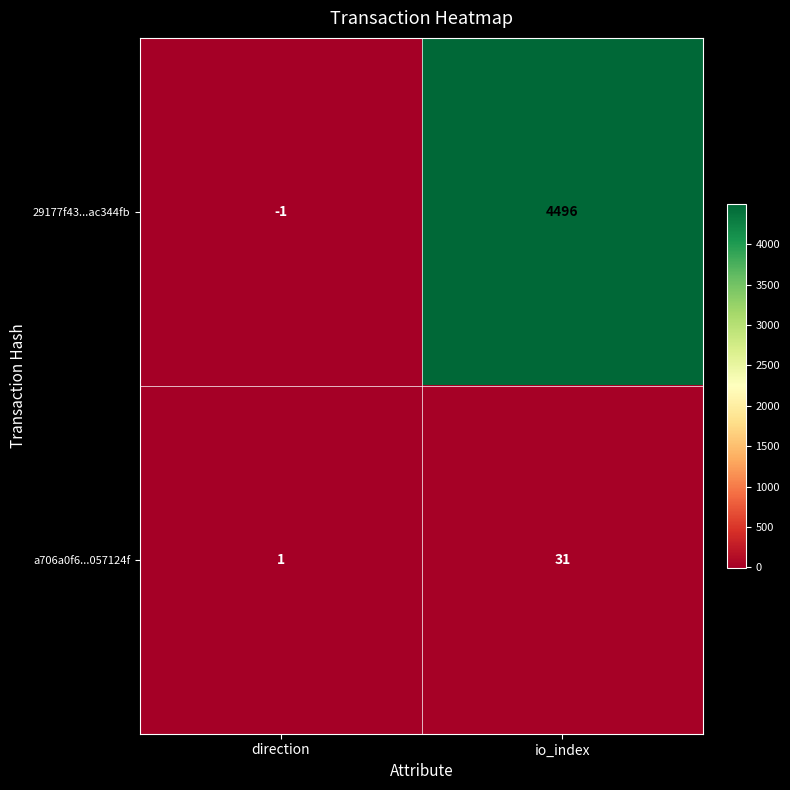

Reading left to right, what are all the values shown in this chart?

29177f43...ac344fb: direction=-1	io_index=4496
a706a0f6...057124f: direction=1	io_index=31